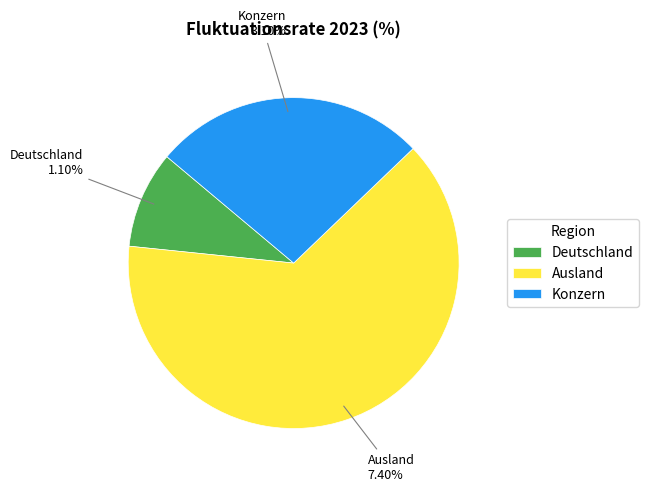

Does any single category account for the majority?

Yes